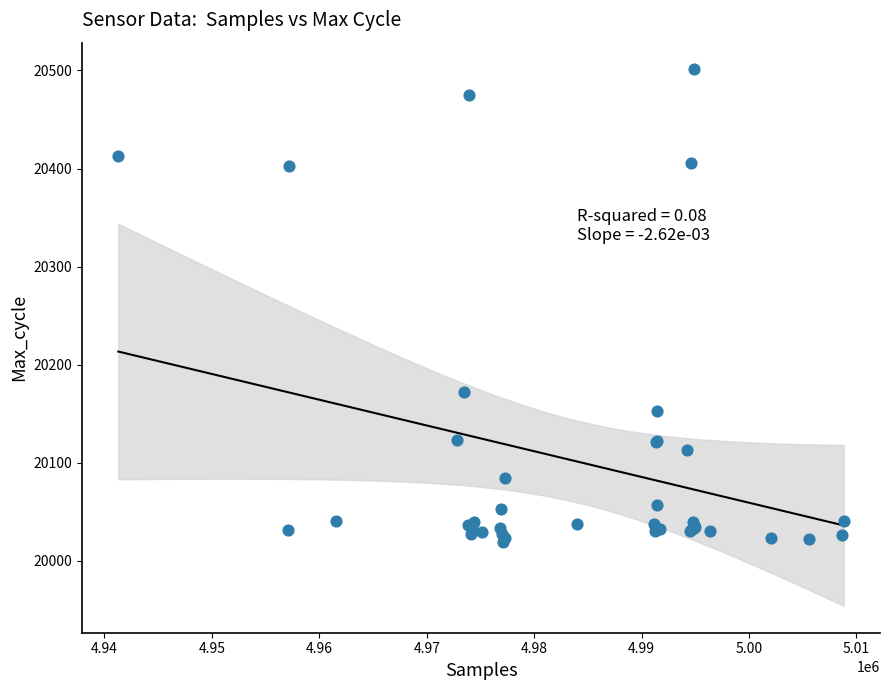

What Y value in the scatter plot is closest to 20260?

20172